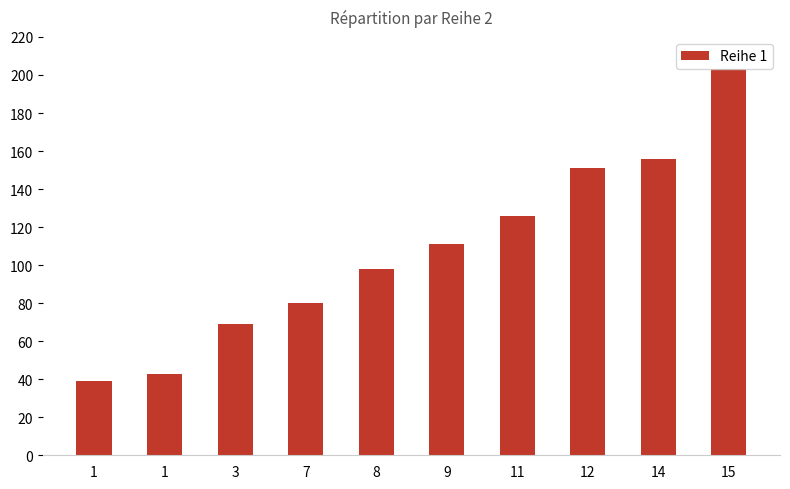

The value at 8 is 167. True or false?

False